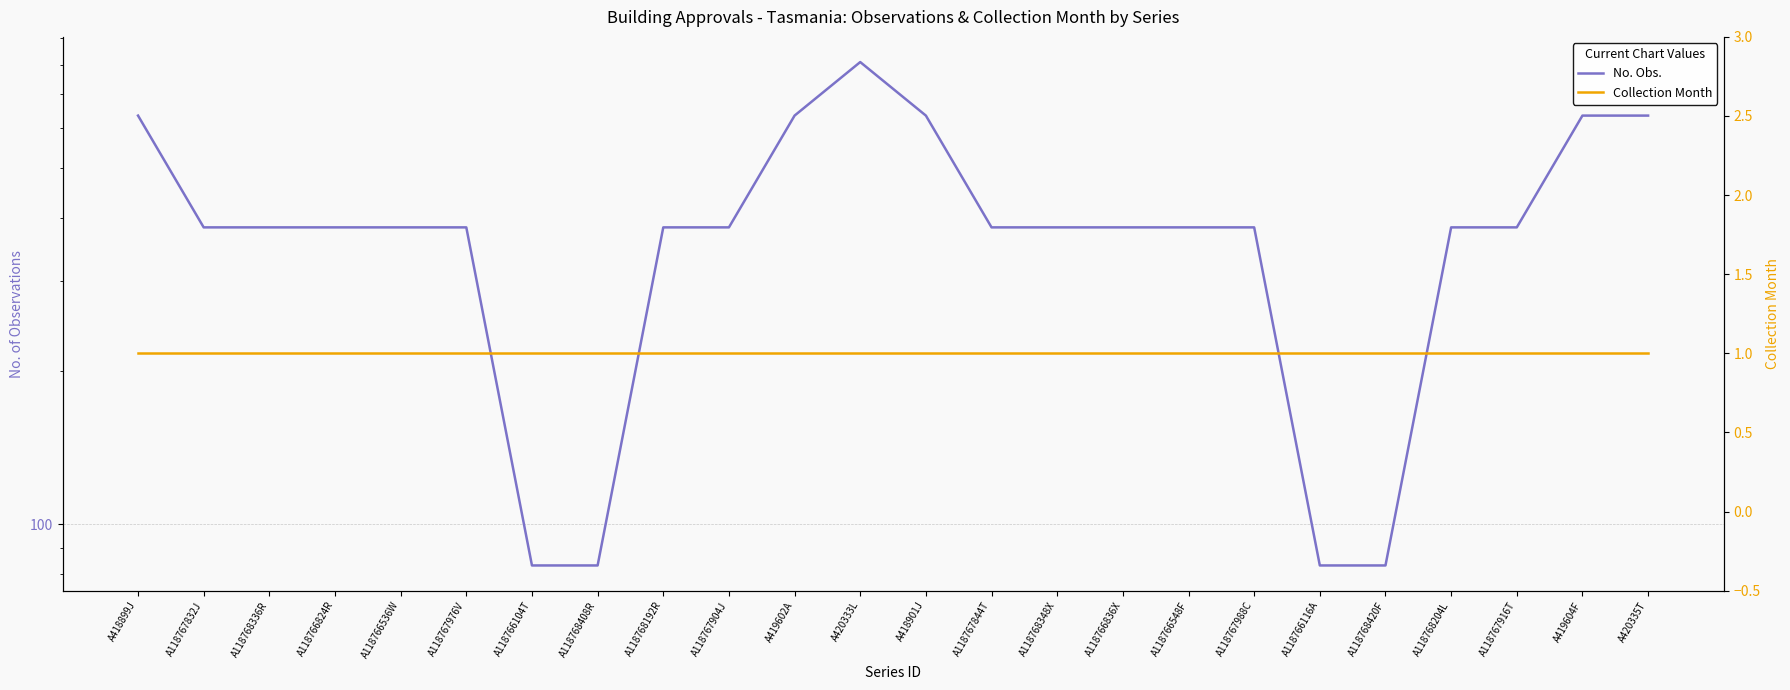

Between A118767916T and A118767832J, which is larger?

A118767916T